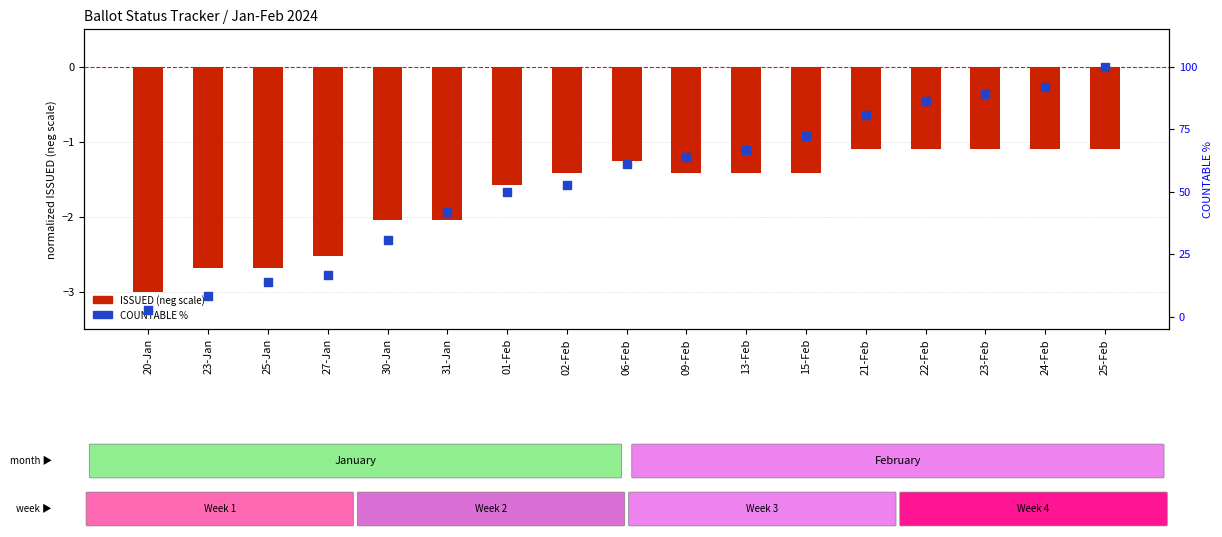

Which series reaches the minimum Y coordinate?

ISSUED